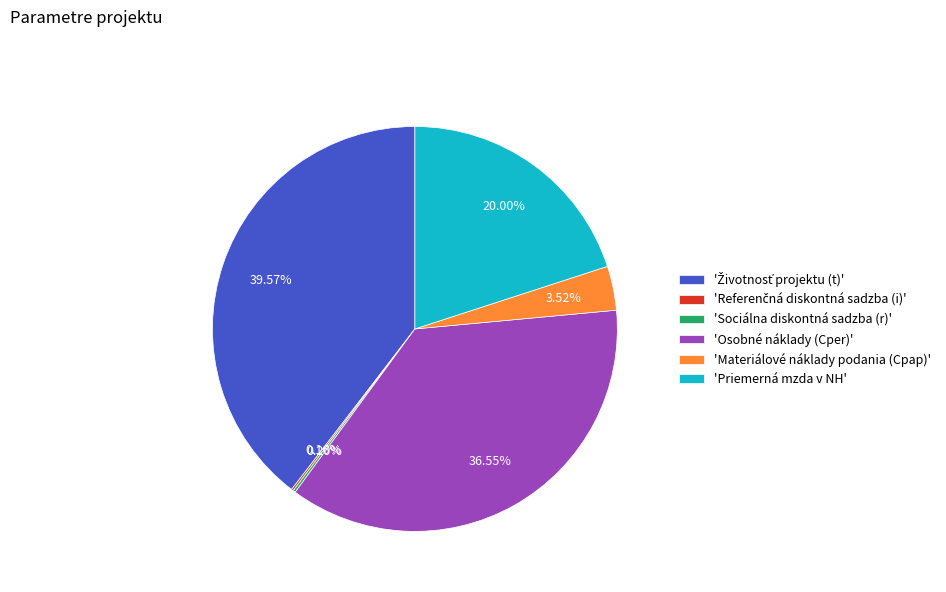

Does 'Osobné náklady (Cper)' represent more than half of the total?

No